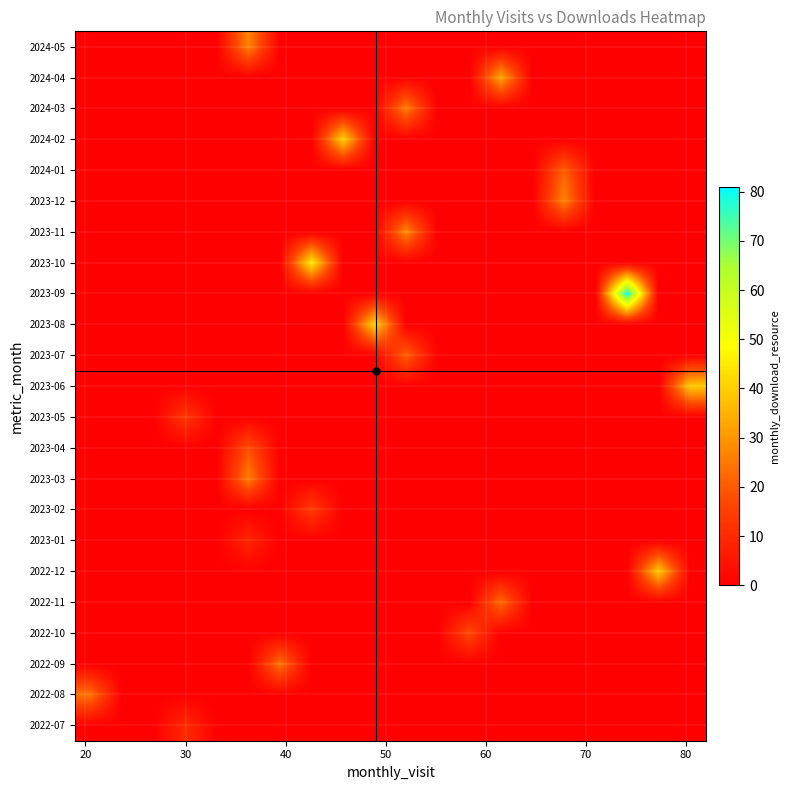

Reading left to right, what are all the values shown in this chart?

2022-07: 0	0	0	10	0	0	0	0	0	0	0	0	0	0	0	0	0	0	0	0
2022-08: 24	0	0	0	0	0	0	0	0	0	0	0	0	0	0	0	0	0	0	0
2022-09: 0	0	0	0	0	0	24	0	0	0	0	0	0	0	0	0	0	0	0	0
2022-10: 0	0	0	0	0	0	0	0	0	0	0	0	17	0	0	0	0	0	0	0
2022-11: 0	0	0	0	0	0	0	0	0	0	0	0	0	23	0	0	0	0	0	0
2022-12: 0	0	0	0	0	0	0	0	0	0	0	0	0	0	0	0	0	0	39	0
2023-01: 0	0	0	0	0	9	0	0	0	0	0	0	0	0	0	0	0	0	0	0
2023-02: 0	0	0	0	0	0	0	14	0	0	0	0	0	0	0	0	0	0	0	0
2023-03: 0	0	0	0	0	26	0	0	0	0	0	0	0	0	0	0	0	0	0	0
2023-04: 0	0	0	0	0	18	0	0	0	0	0	0	0	0	0	0	0	0	0	0
2023-05: 0	0	0	13	0	0	0	0	0	0	0	0	0	0	0	0	0	0	0	0
2023-06: 0	0	0	0	0	0	0	0	0	0	0	0	0	0	0	0	0	0	0	39
2023-07: 0	0	0	0	0	0	0	0	0	0	21	0	0	0	0	0	0	0	0	0
2023-08: 0	0	0	0	0	0	0	0	0	41	0	0	0	0	0	0	0	0	0	0
2023-09: 0	0	0	0	0	0	0	0	0	0	0	0	0	0	0	0	0	81	0	0
2023-10: 0	0	0	0	0	0	0	45	0	0	0	0	0	0	0	0	0	0	0	0
2023-11: 0	0	0	0	0	0	0	0	0	0	28	0	0	0	0	0	0	0	0	0
2023-12: 0	0	0	0	0	0	0	0	0	0	0	0	0	0	0	27	0	0	0	0
2024-01: 0	0	0	0	0	0	0	0	0	0	0	0	0	0	0	21	0	0	0	0
2024-02: 0	0	0	0	0	0	0	0	40	0	0	0	0	0	0	0	0	0	0	0
2024-03: 0	0	0	0	0	0	0	0	0	0	26	0	0	0	0	0	0	0	0	0
2024-04: 0	0	0	0	0	0	0	0	0	0	0	0	0	33	0	0	0	0	0	0
2024-05: 0	0	0	0	0	27	0	0	0	0	0	0	0	0	0	0	0	0	0	0